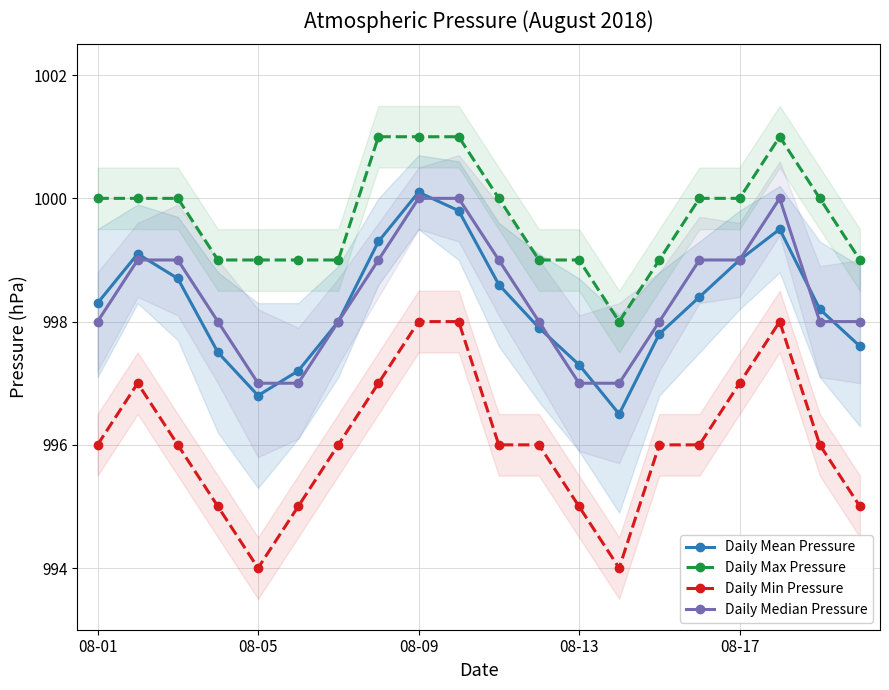

Read the Daily Max Pressure value at 08-13.

999.0